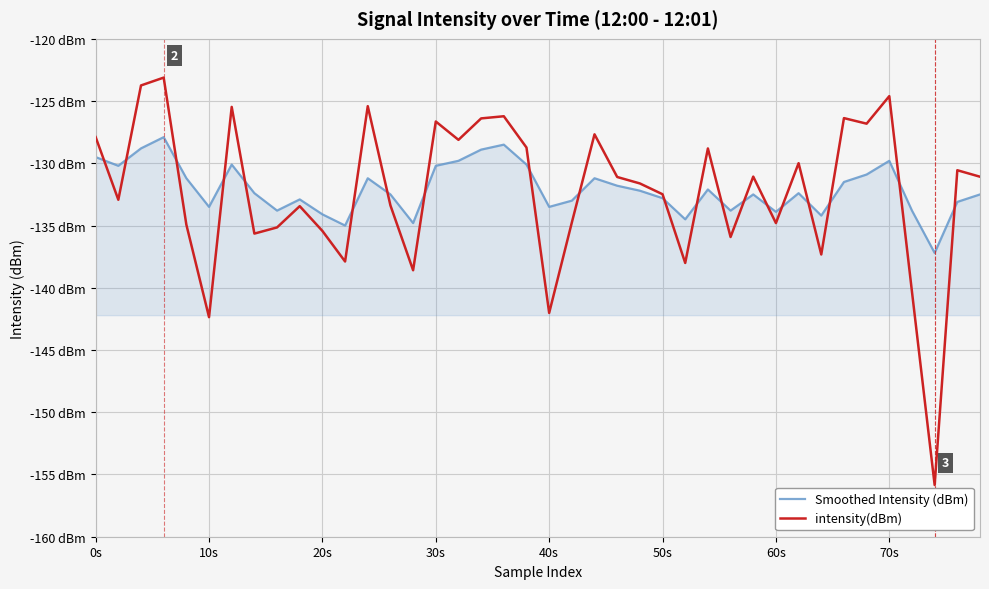

What are all the series names shown in the legend?

Smoothed Intensity (dBm), intensity(dBm)